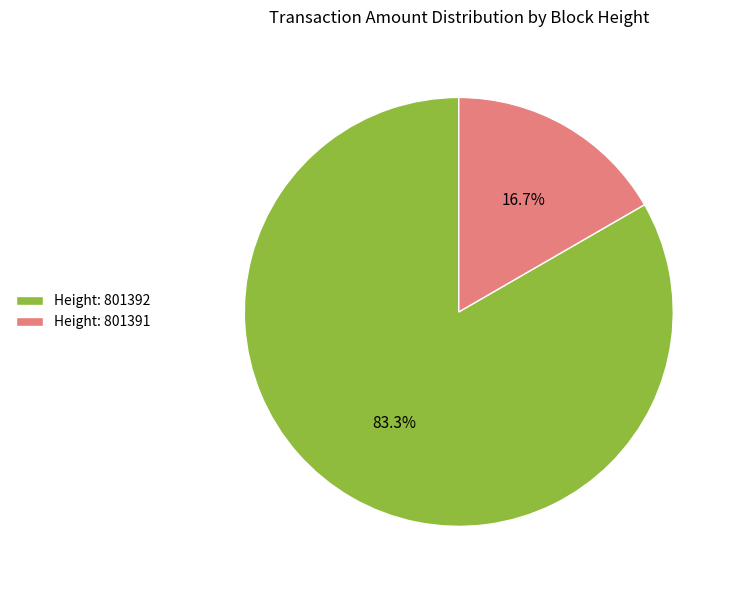

To the nearest percent, what is the difference between the largest and smallest slice percentages?

67%